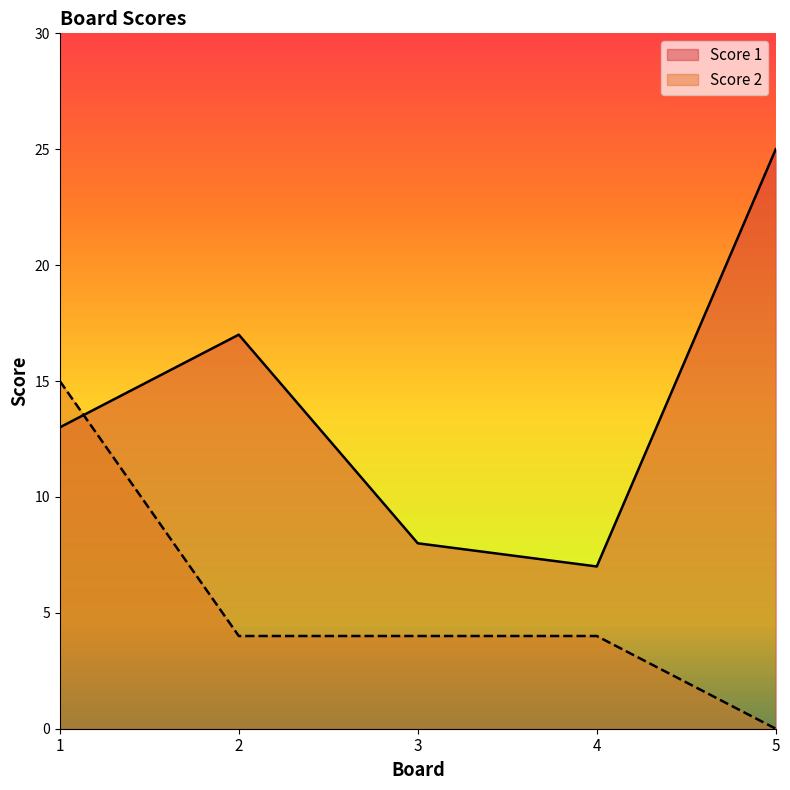

What are all the series names shown in the legend?

Score 1, Score 2